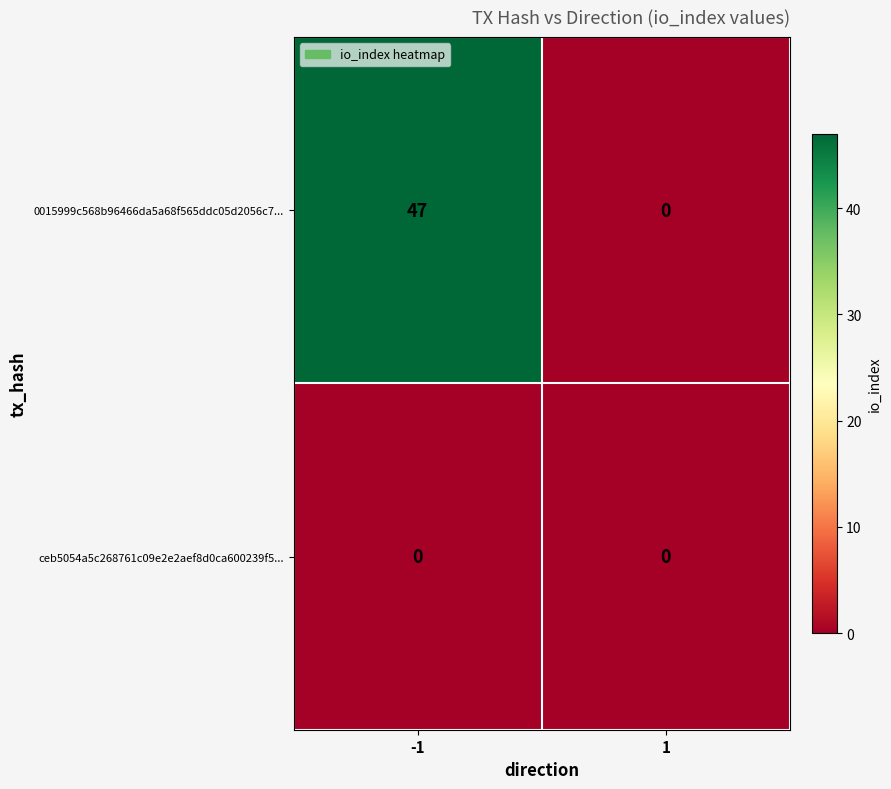

Which category has the highest value across all series?

-1